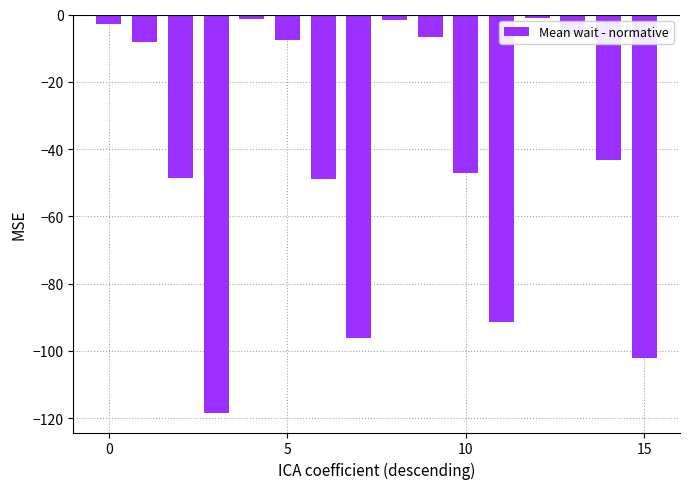

What is the difference between the second highest and minimum values?

117.0